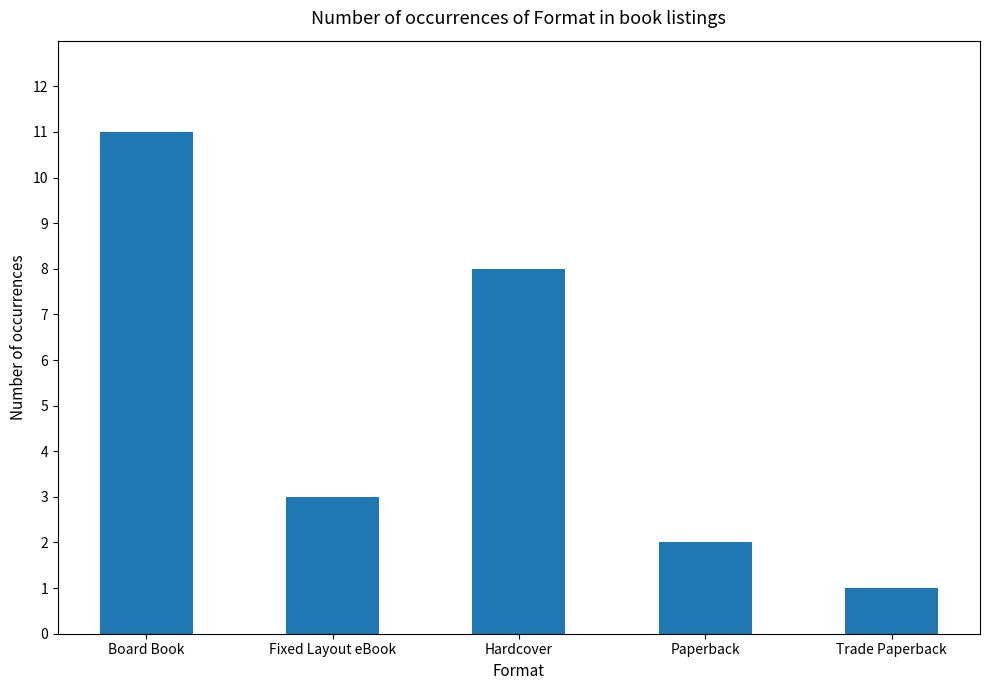

Read the value at Hardcover, to the nearest 10.

10